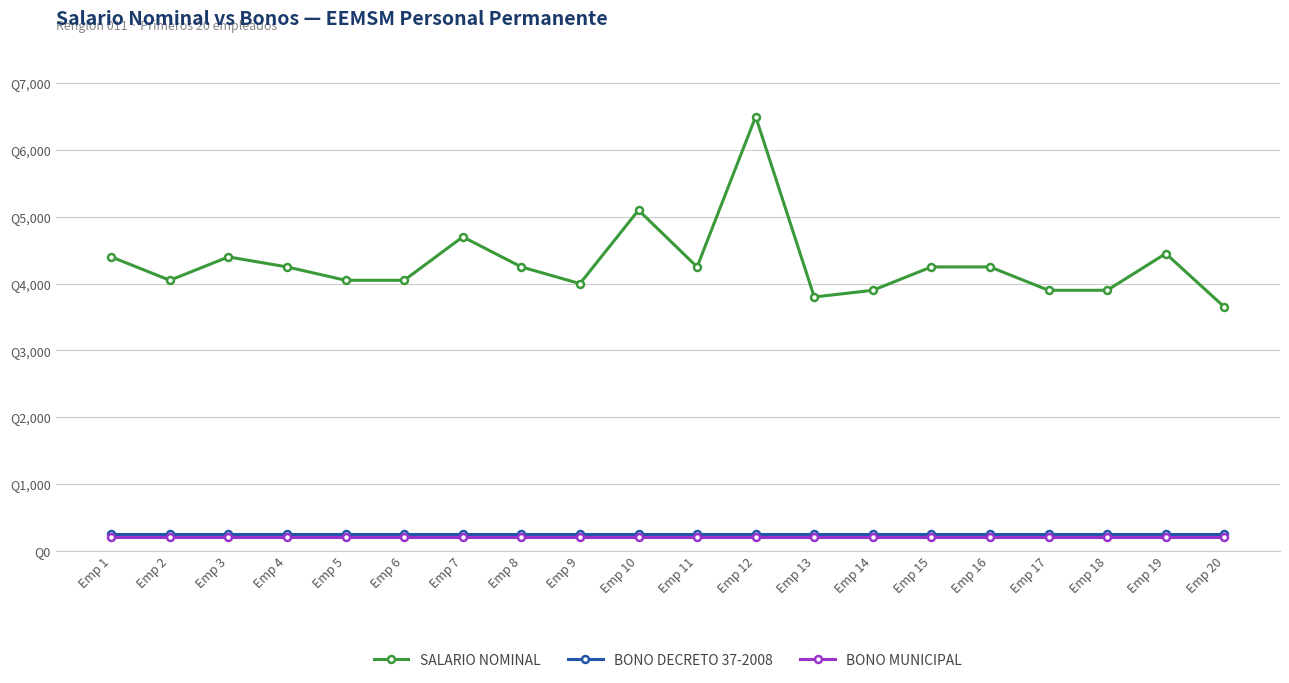

At which label does SALARIO NOMINAL first exceed 4250?

Emp 1